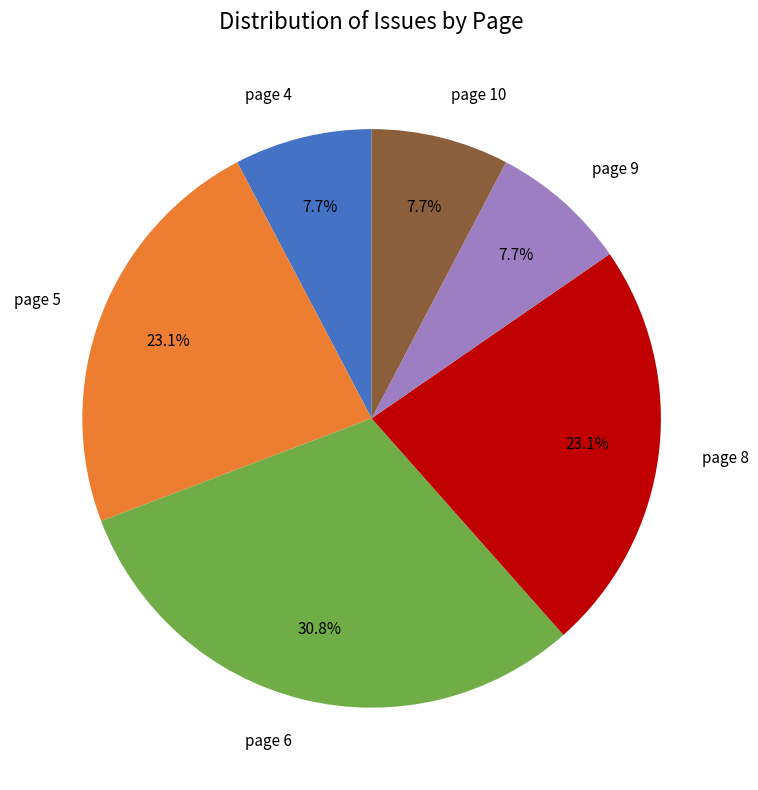

What percentage is NOT represented by page 10?

92.3%